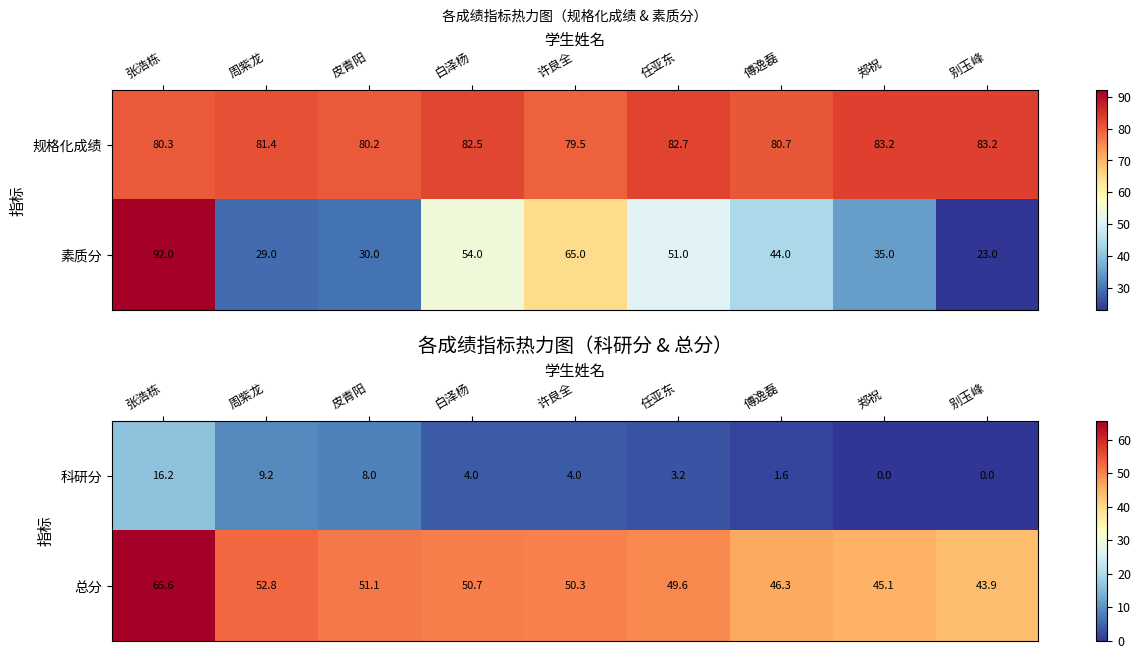

At which label is 总分 closest to 54?

周紫龙